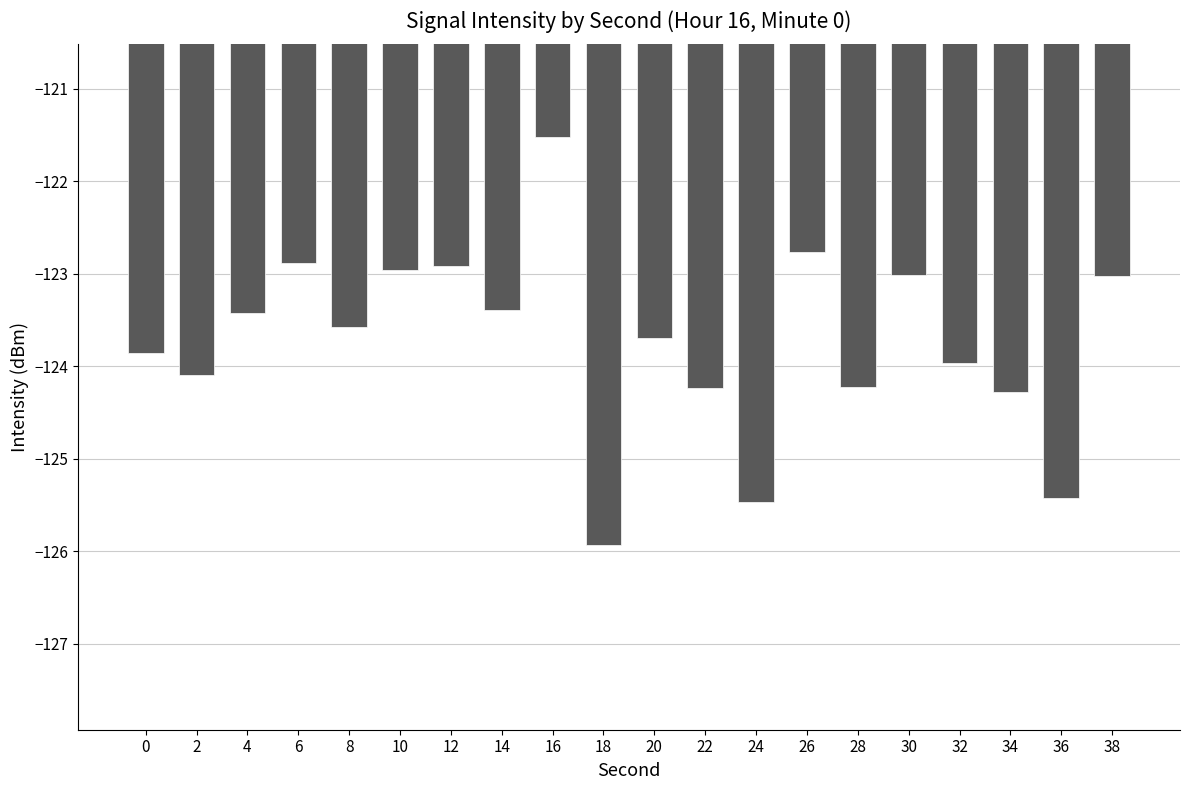

True or false: the data shows -123.9 at 0.

True